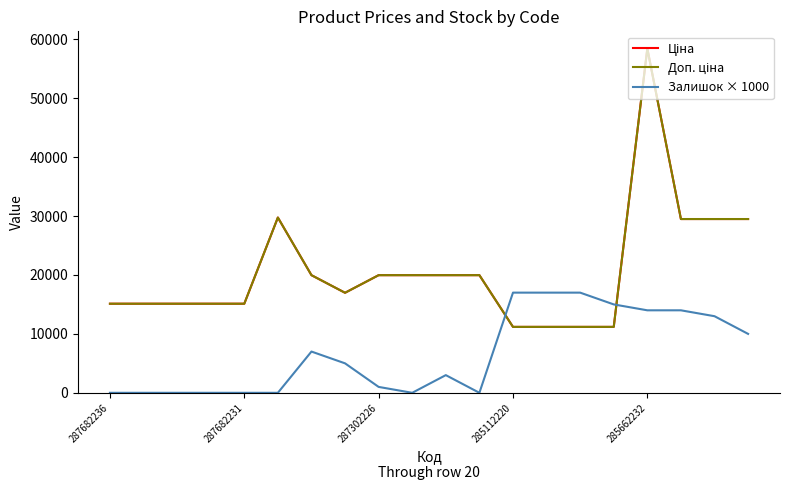

Does the chart display data point markers on the line(s)?

No